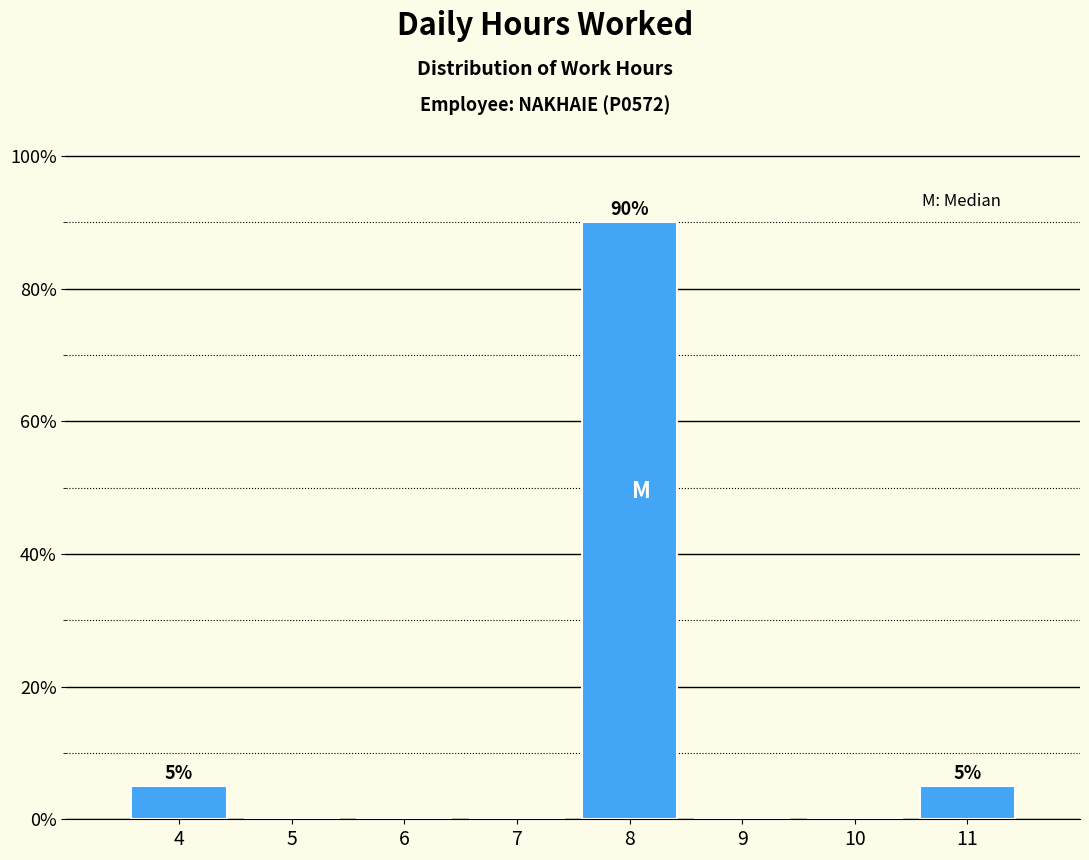

Over which range of the x-axis is the bar tallest?

7.5 to 8.5